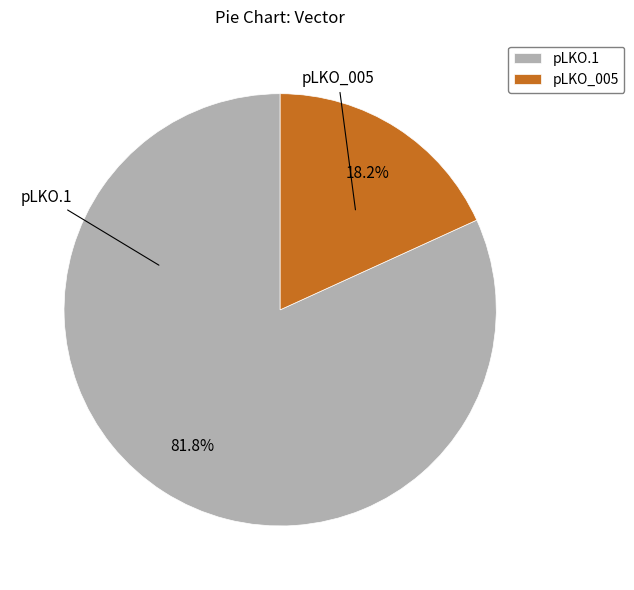

Which has a higher value, pLKO_005 or pLKO.1?

pLKO.1